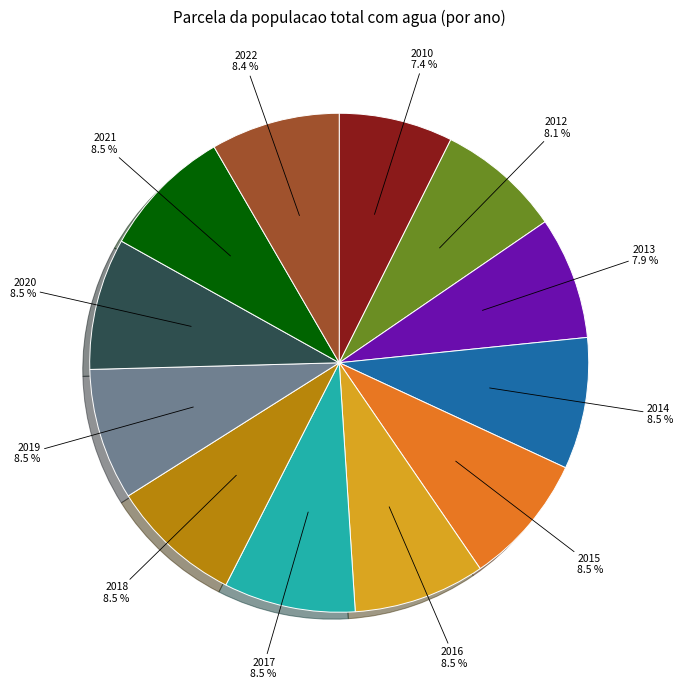

Is there a majority slice in this chart?

No